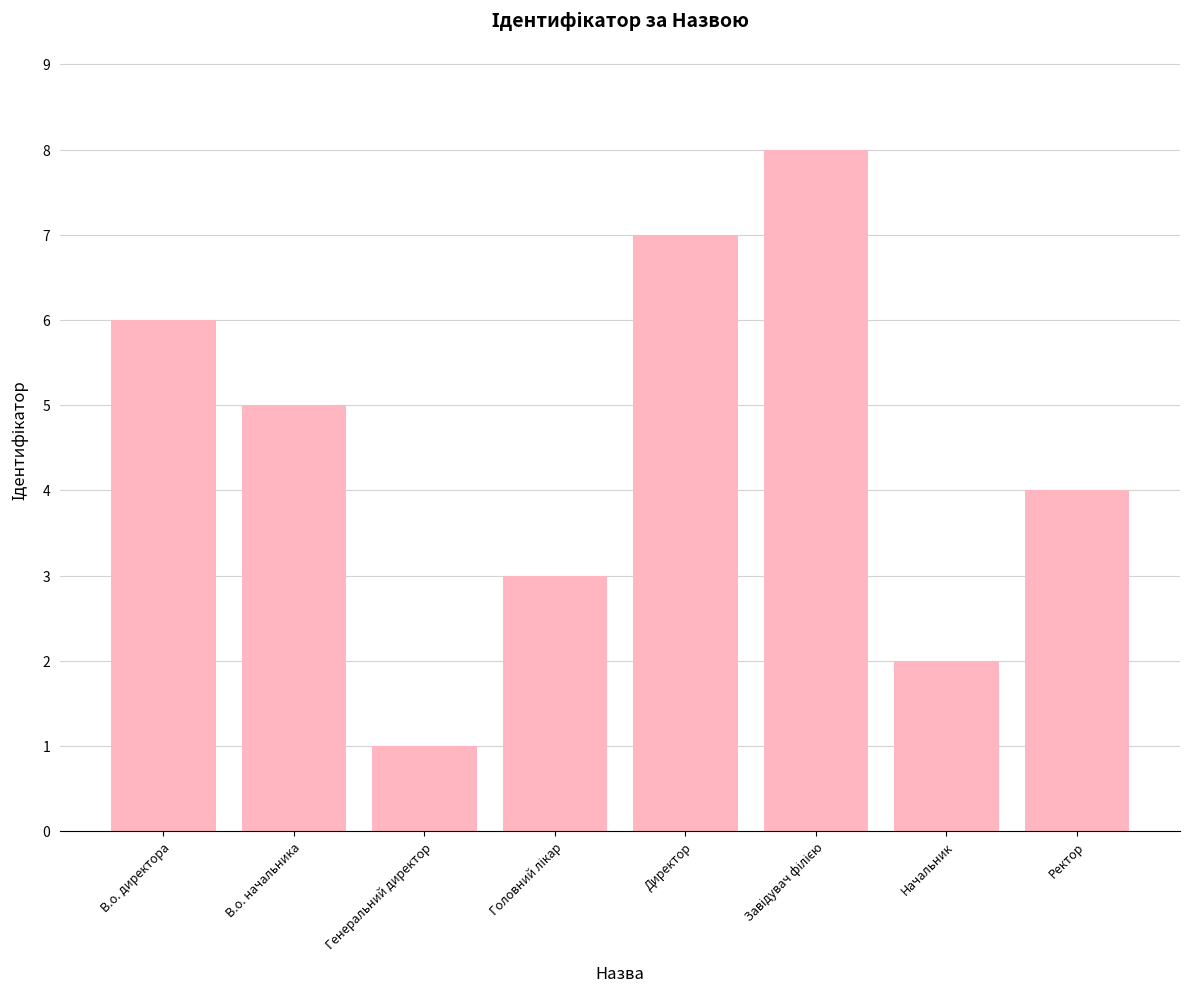

The chart shows a value of 7 at Директор. True or false?

True